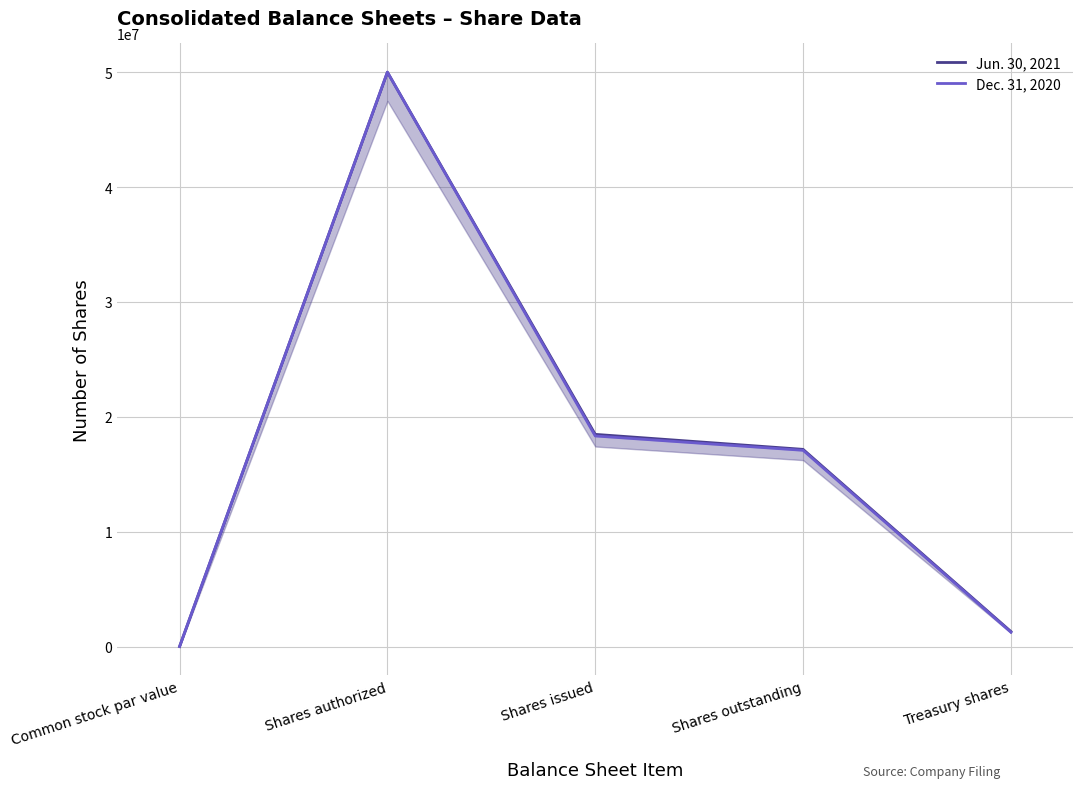

How many distinct data groups are displayed?

2